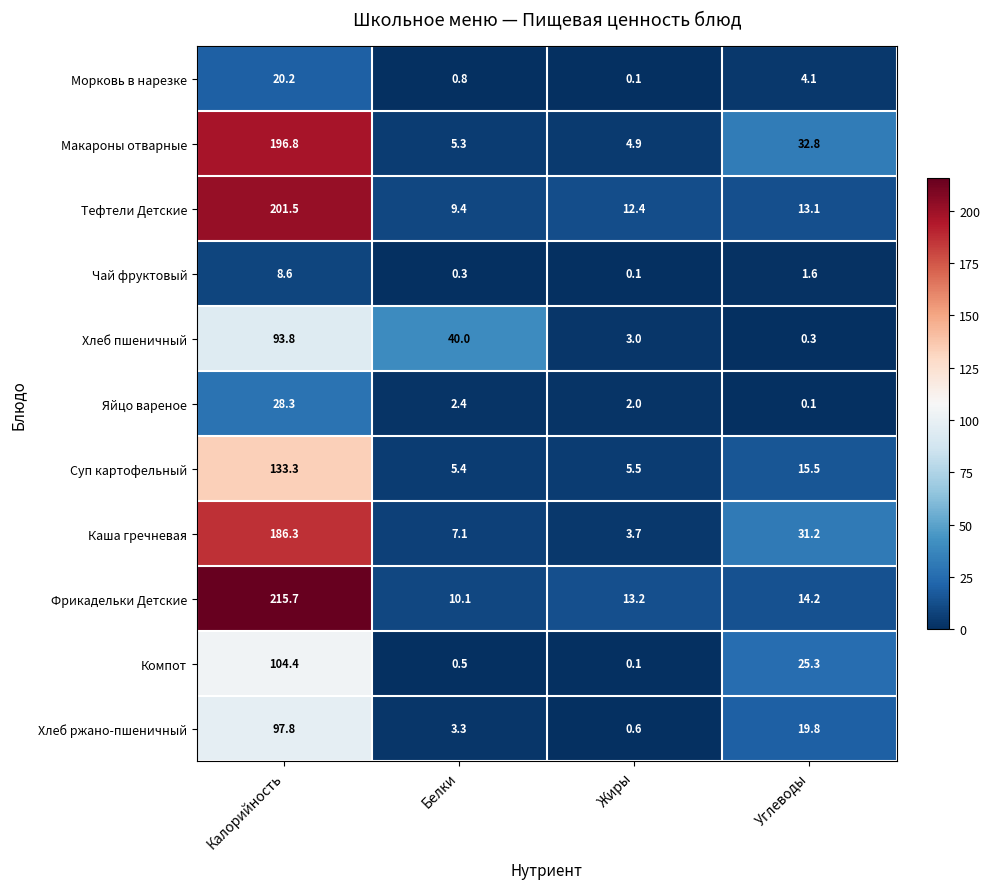

How many distinct data groups are displayed?

11